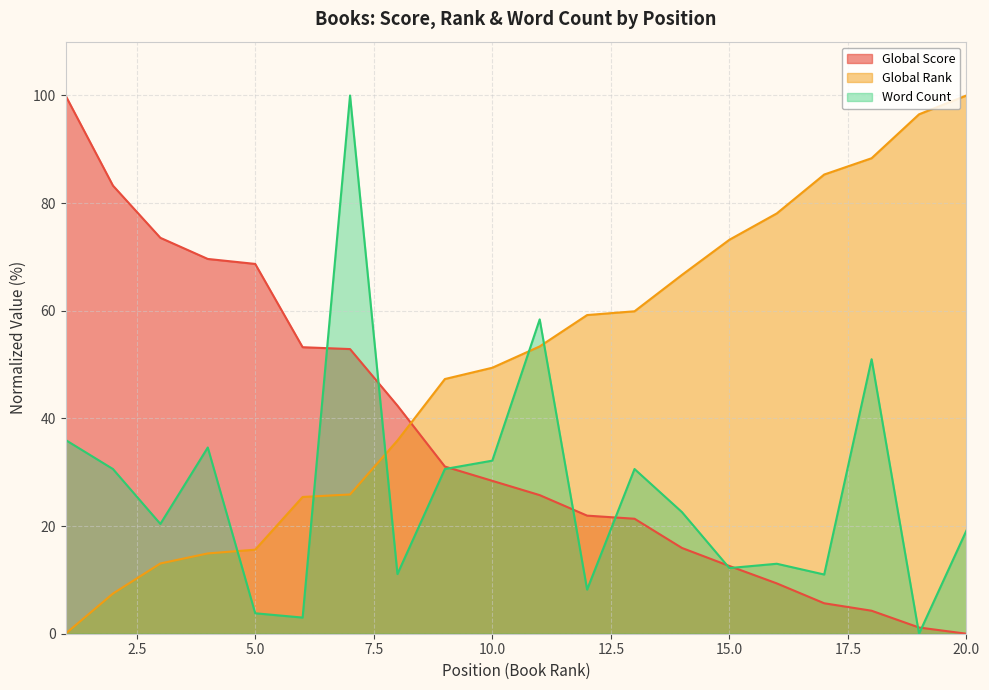

How many series are shown in this chart?

3